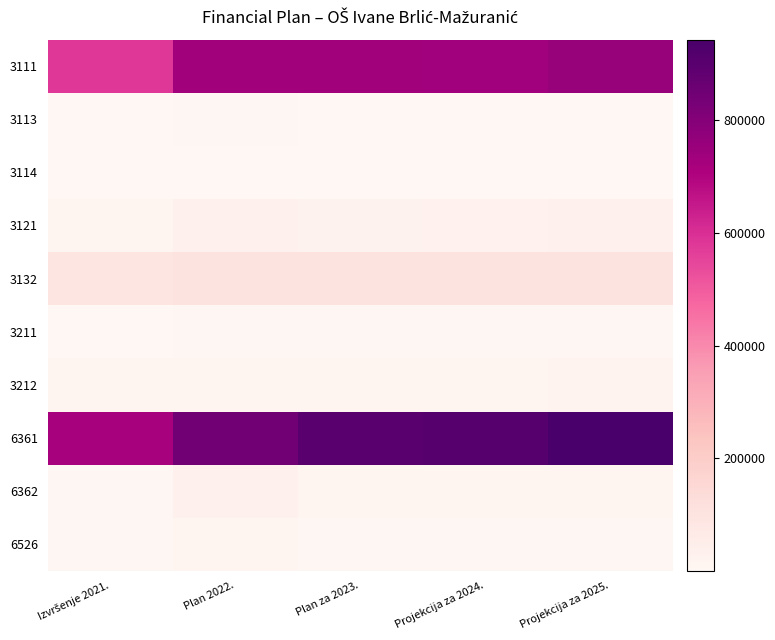

At Izvršenje 2021., list the series in order from smallest to largest.

3114, 3211, 3113, 6526, 6362, 3212, 3121, 3132, 3111, 6361